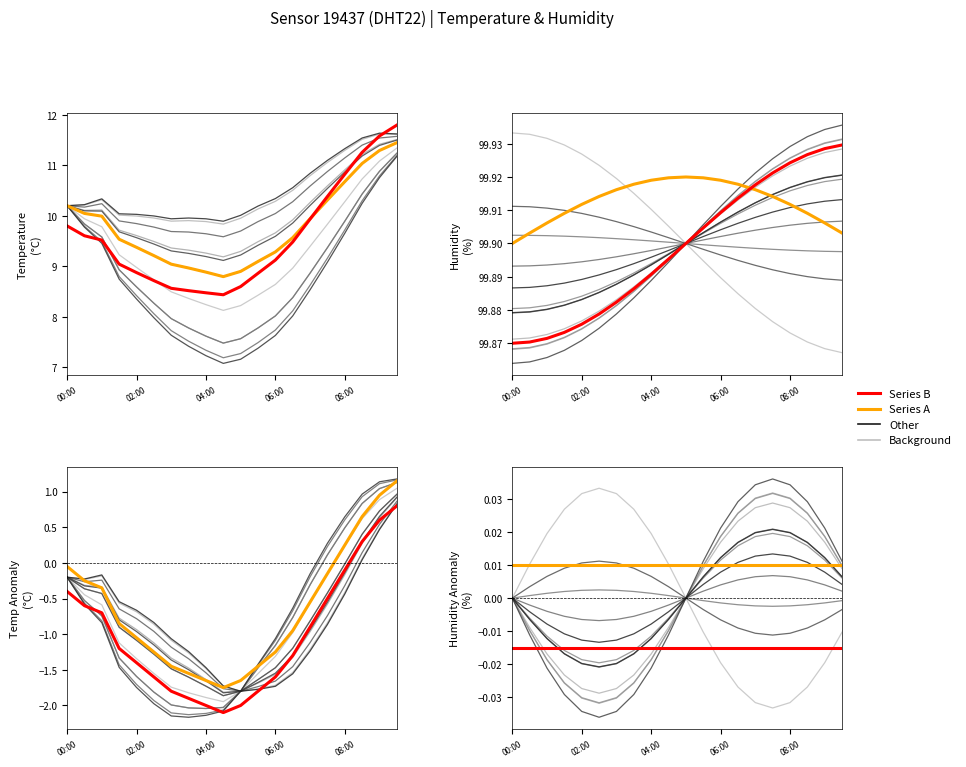

What is the label of the 3rd point from the left?

01:00